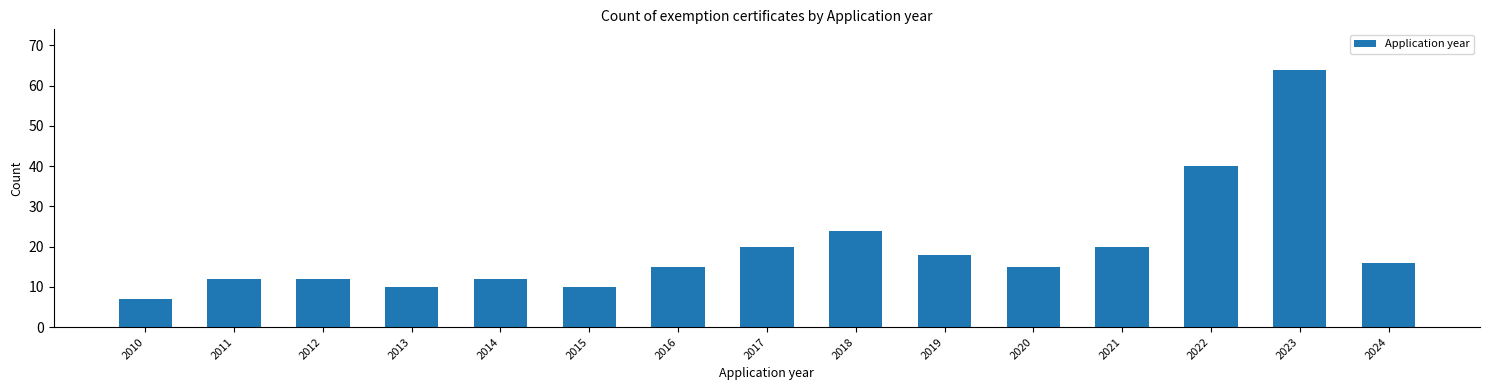

Reading left to right, transcribe all the data shown in this chart.

2010=7	2011=12	2012=12	2013=10	2014=12	2015=10	2016=15	2017=20	2018=24	2019=18	2020=15	2021=20	2022=40	2023=64	2024=16